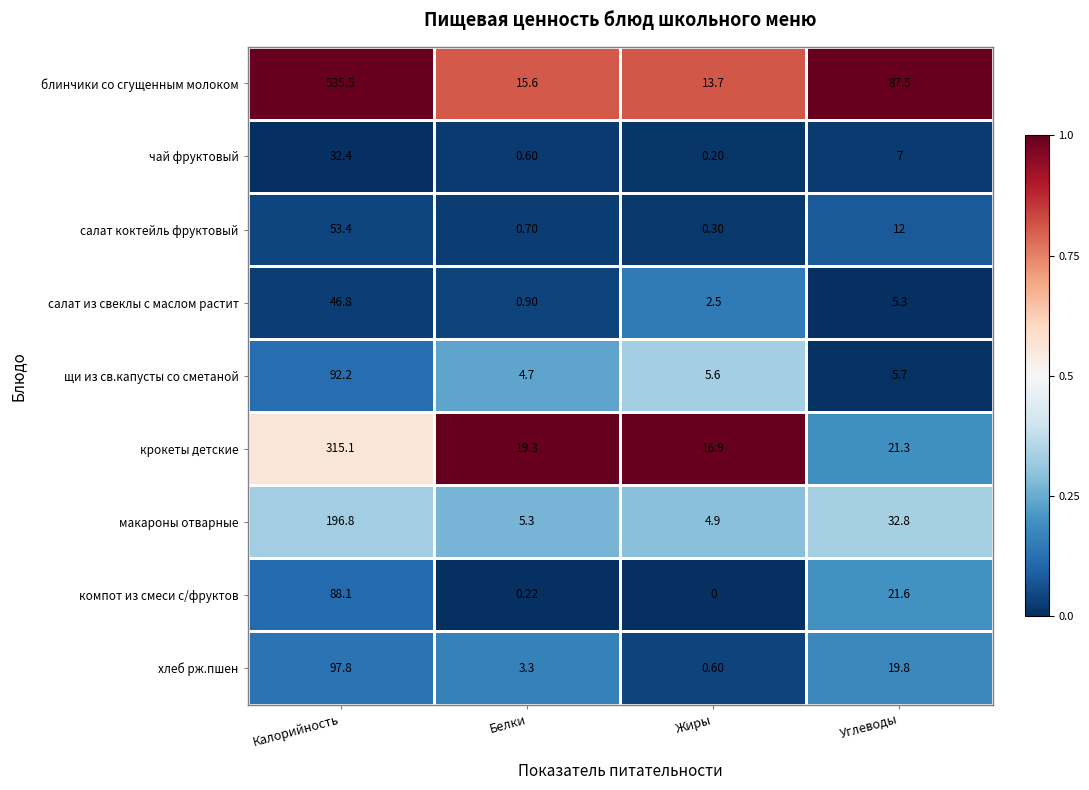

Rank the series by their maximum value, from highest to lowest.

блинчики со сгущенным молоком, крокеты детские, макароны отварные, хлеб рж.пшен, щи из св.капусты со сметаной, компот из смеси с/фруктов, салат коктейль фруктовый, салат из свеклы с маслом растит, чай фруктовый